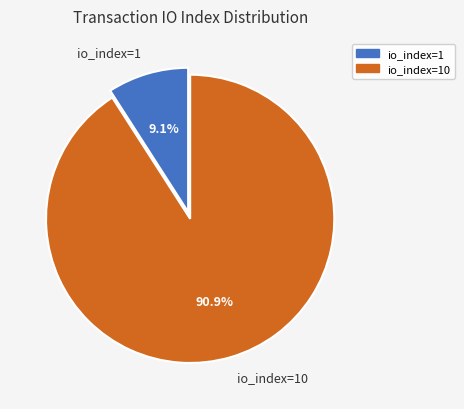

Count the number of slices in the pie.

2